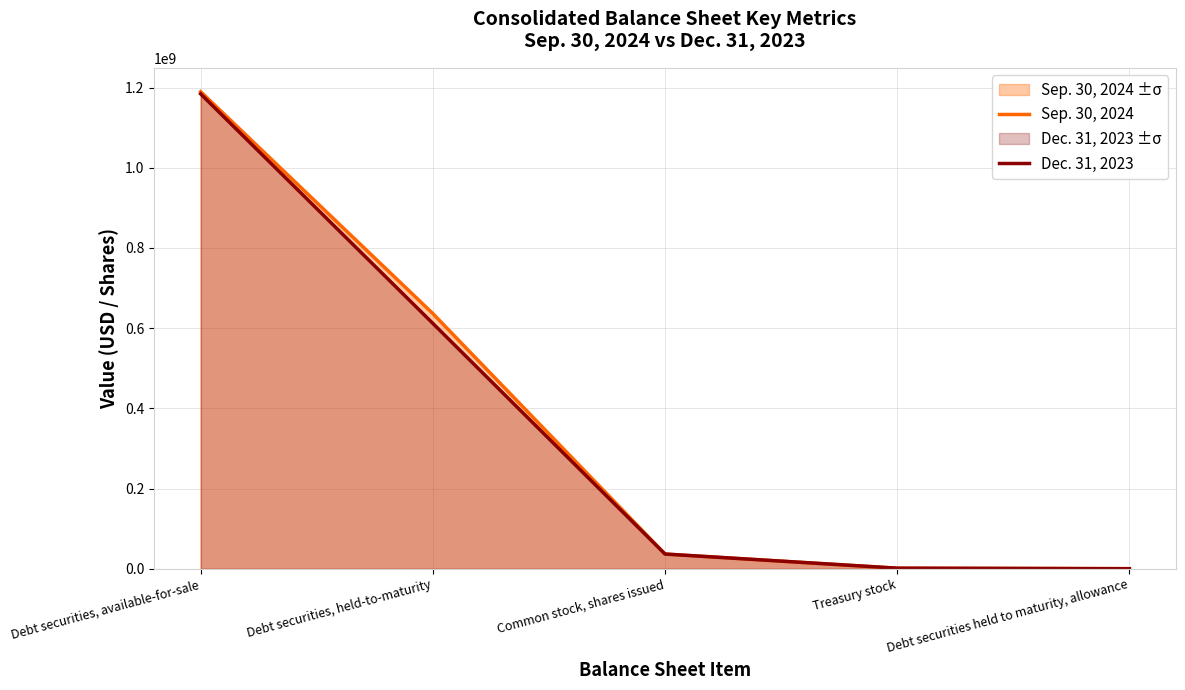

What is the label of the 5th point from the left?

Debt securities held to maturity, allowance